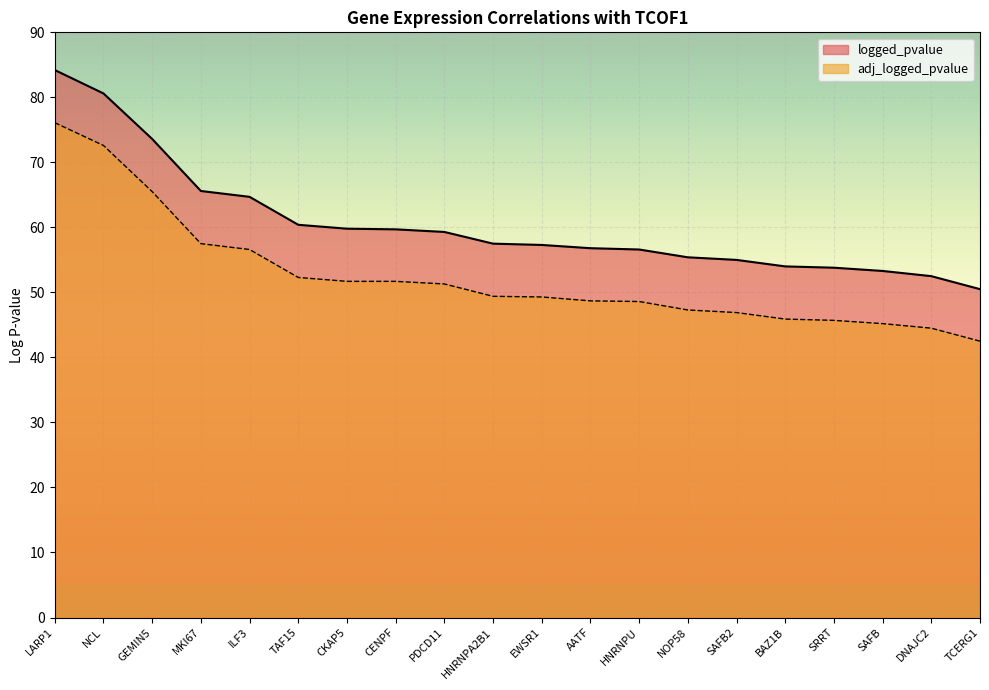

True or false: logged_pvalue has more than 2 interior local peaks.

False